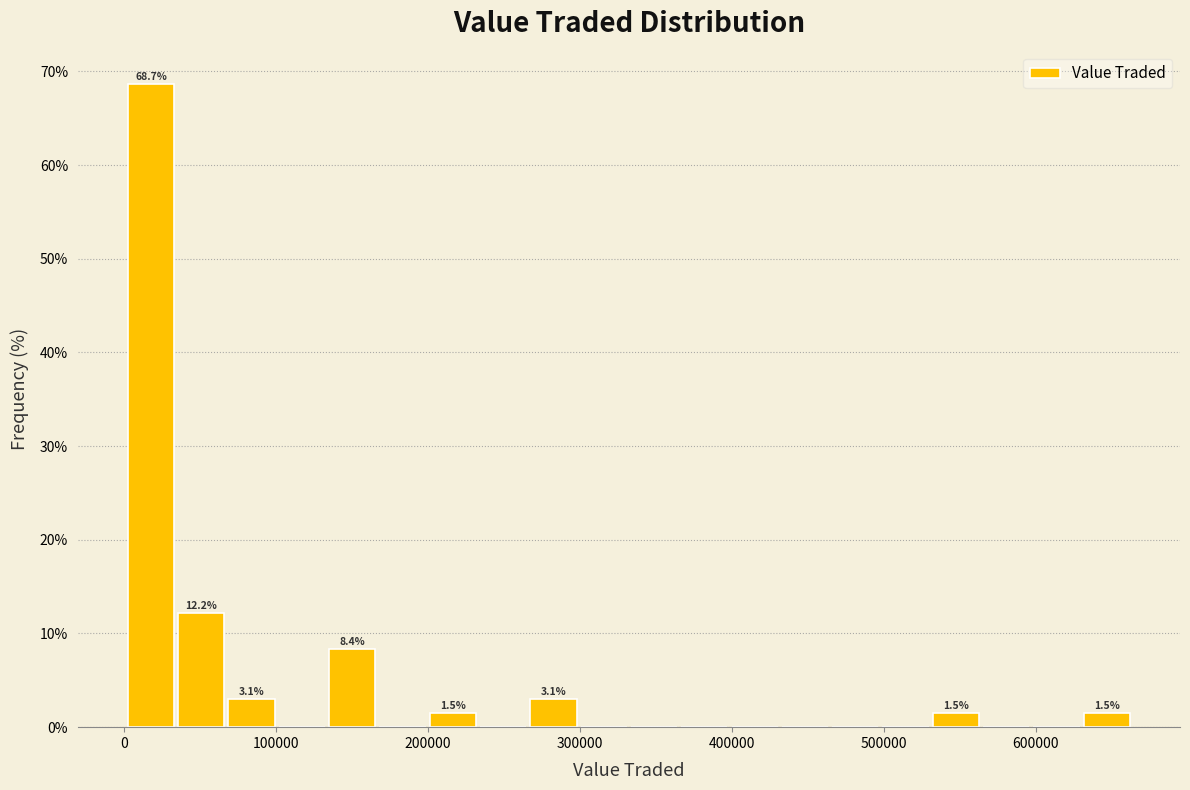

Read against the x-axis, roughly where is the centre of the tallest bar?

20000